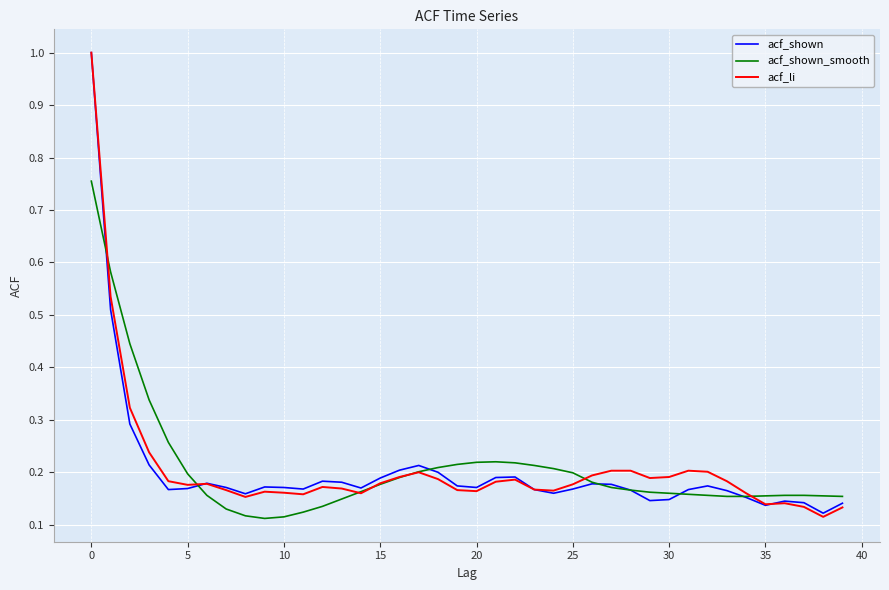

What is the label of the 6th point from the right?

34